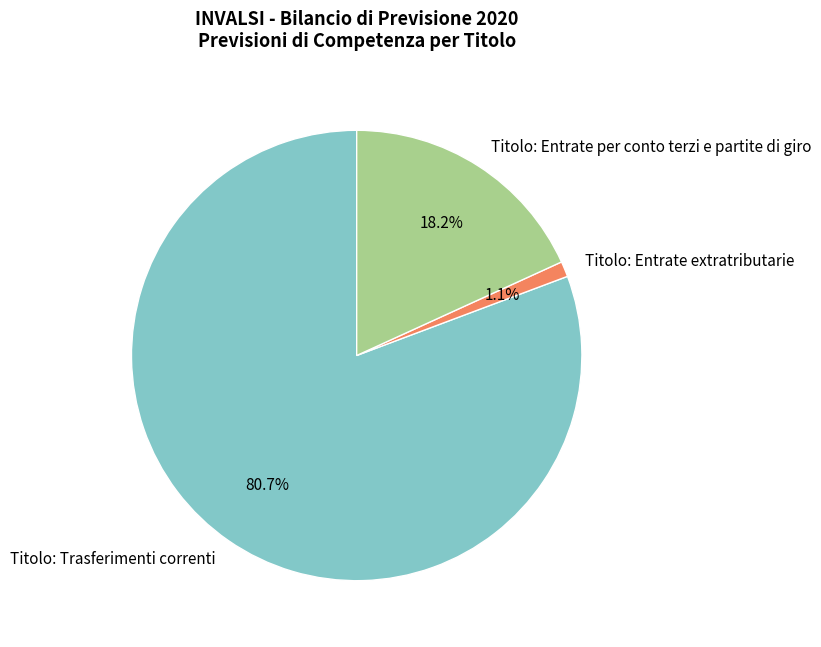

To the nearest percent, what is the difference between the largest and smallest slice percentages?

80%